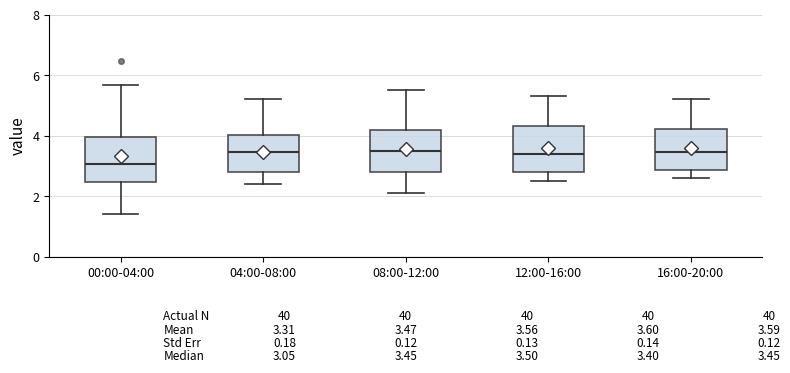

Which box's median line is the lowest?

00:00-04:00